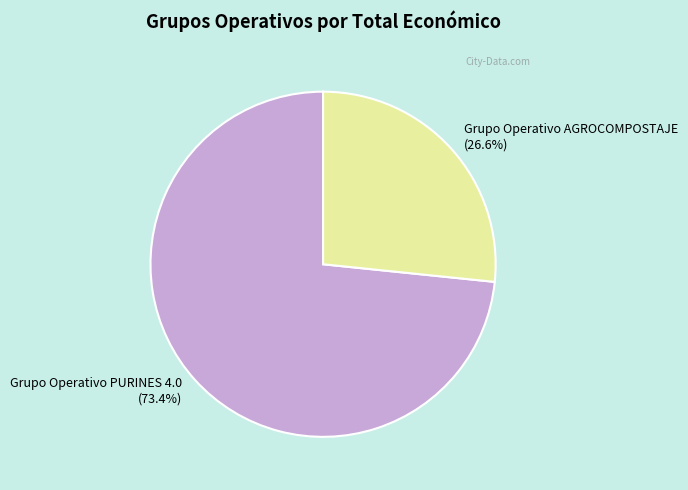

What is the smallest slice in the pie chart?

Grupo Operativo AGROCOMPOSTAJE